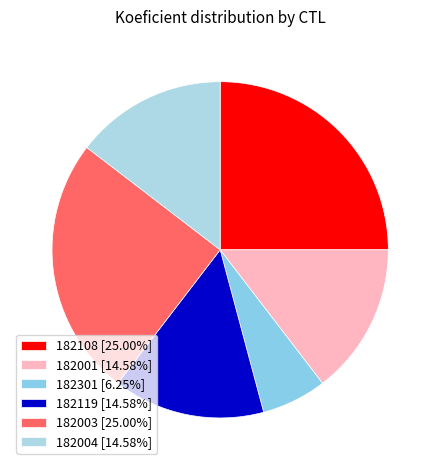

Count the number of slices in the pie.

6